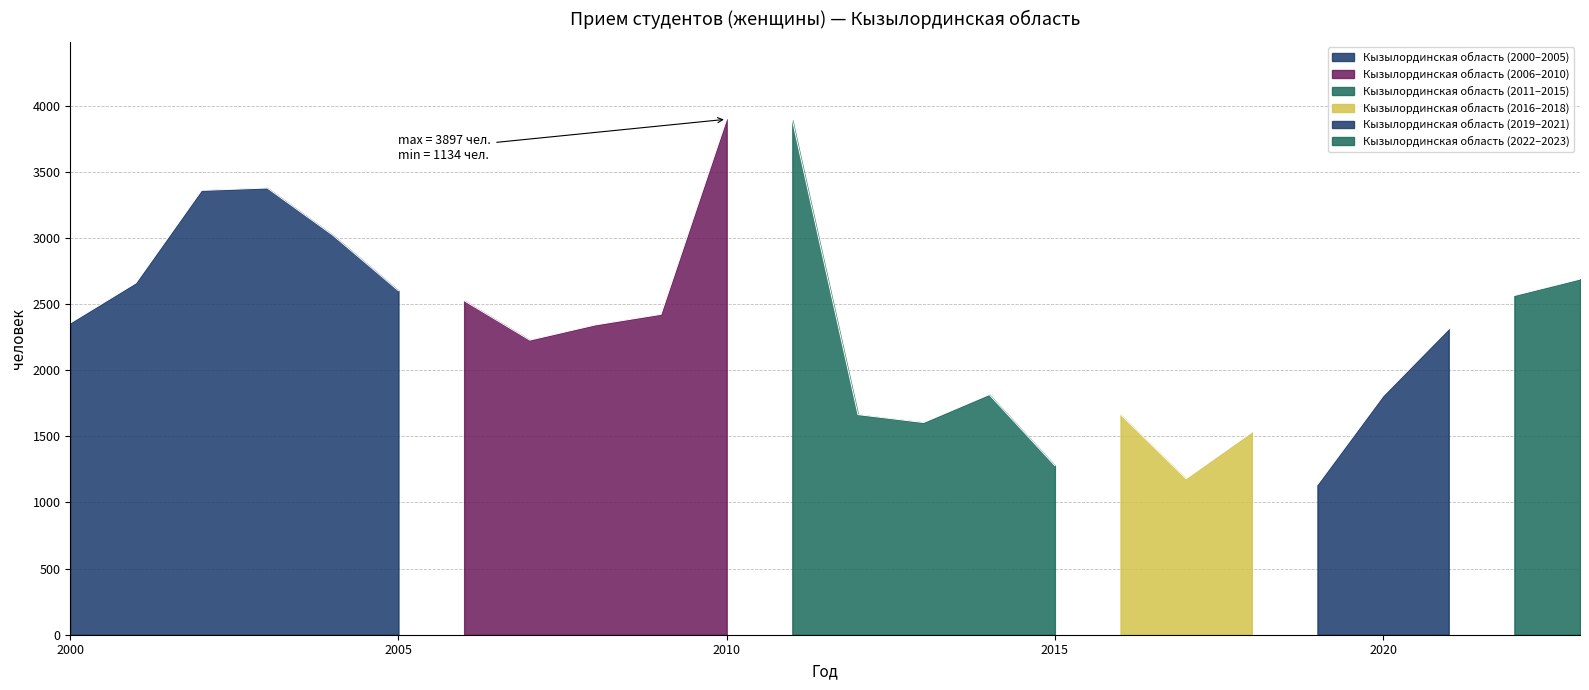

List the labels in order of value, smallest first.

2019, 2017, 2015, 2018, 2013, 2012, 2016, 2020, 2014, 2007, 2021, 2008, 2000, 2009, 2006, 2022, 2005, 2001, 2023, 2004, 2002, 2003, 2011, 2010